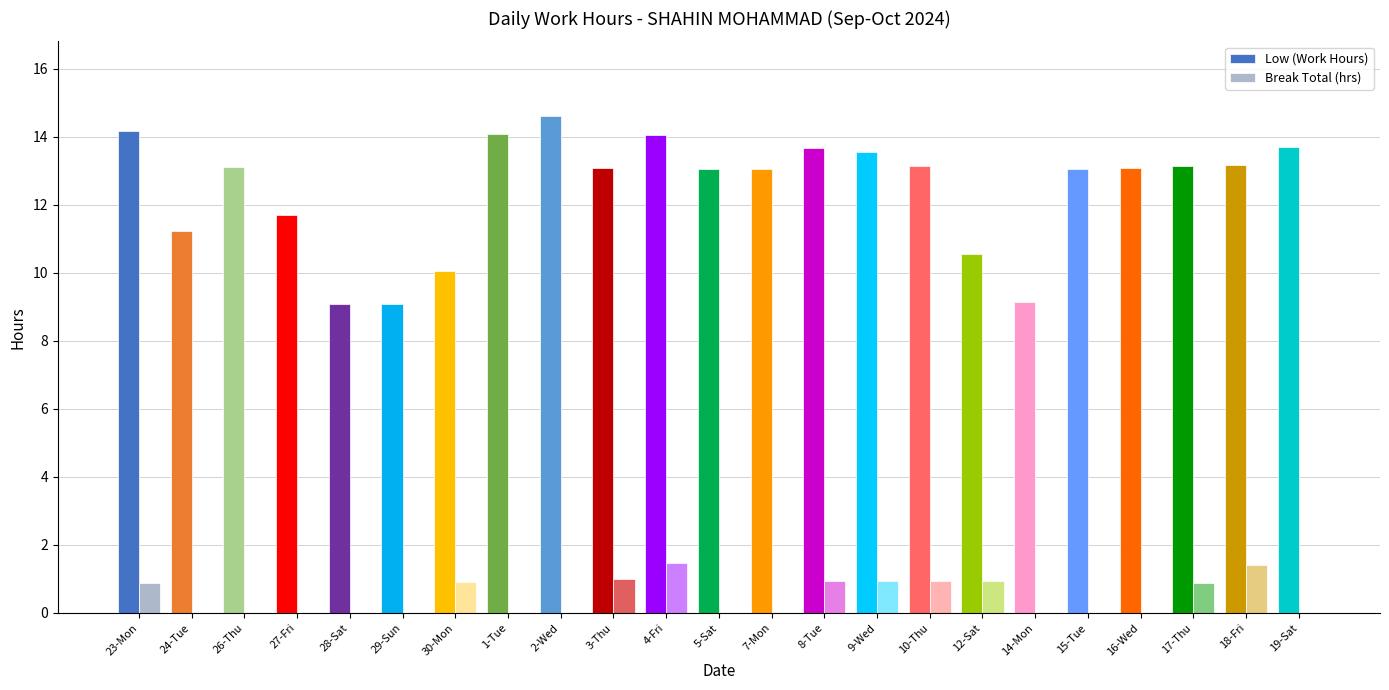

True or false: Low (Work Hours) has a value of 13.1 at 16-Wed.

True